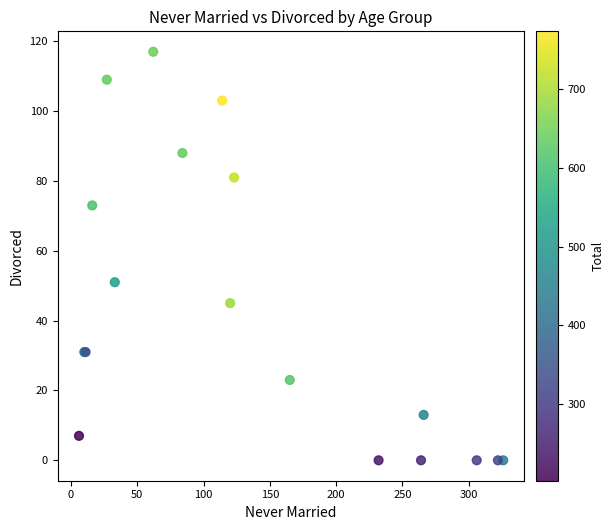

What Y value in the scatter plot is closest to 58?

51